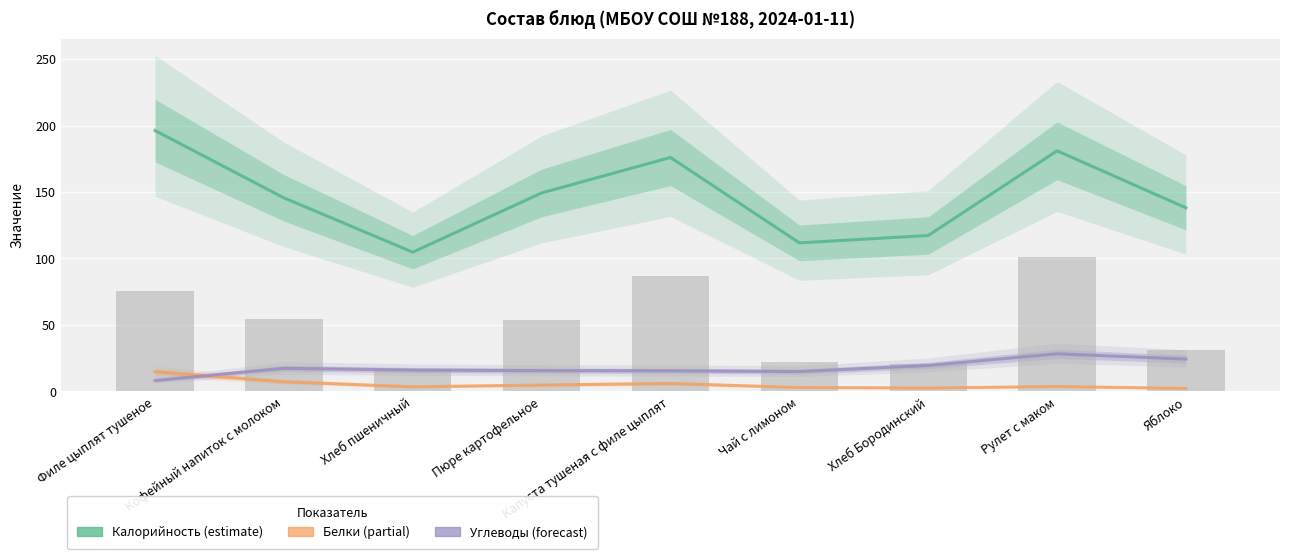

How many values in the Белки series are below 3?

3